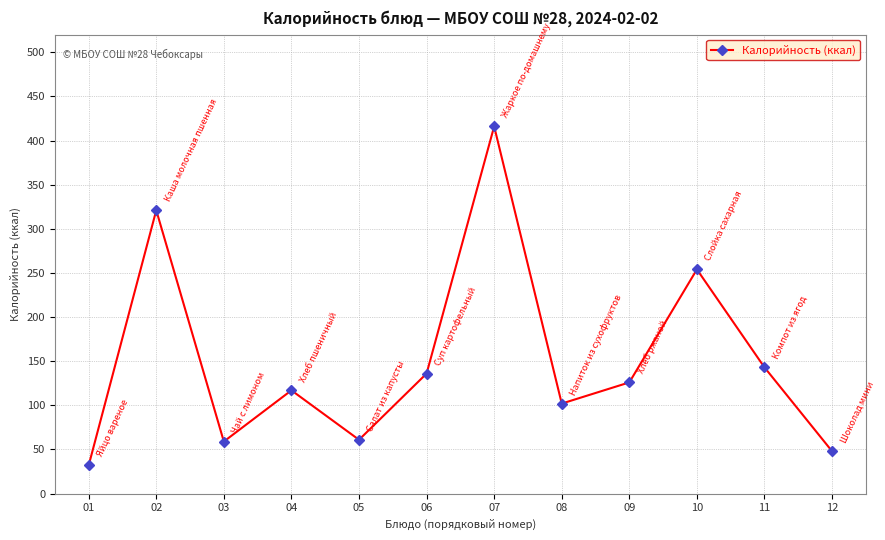

What is the change in value from 01 to 09?

+94